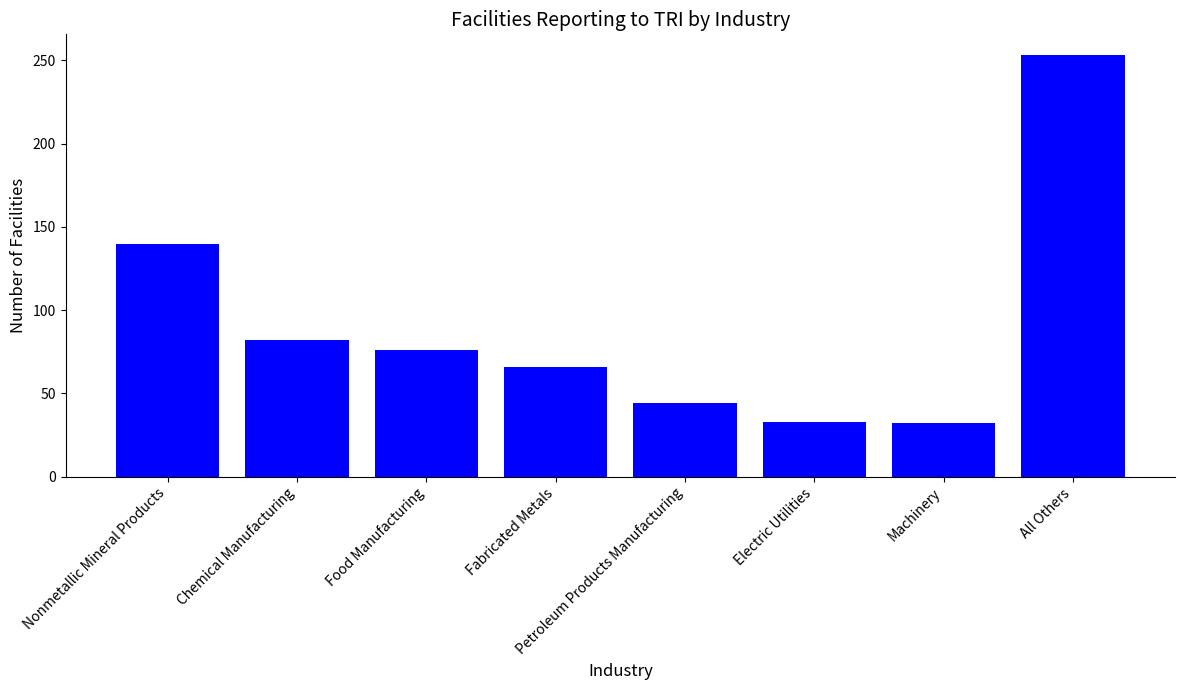

True or false: the data shows 140 at Nonmetallic Mineral Products.

True